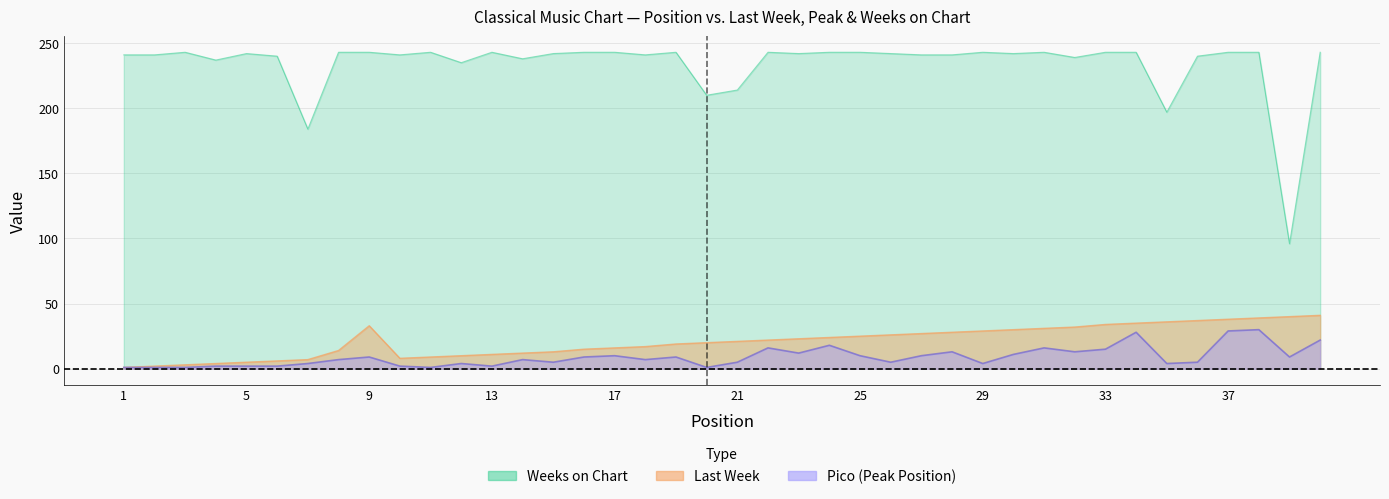

What is the spread (max minus min) of values at 3?

242